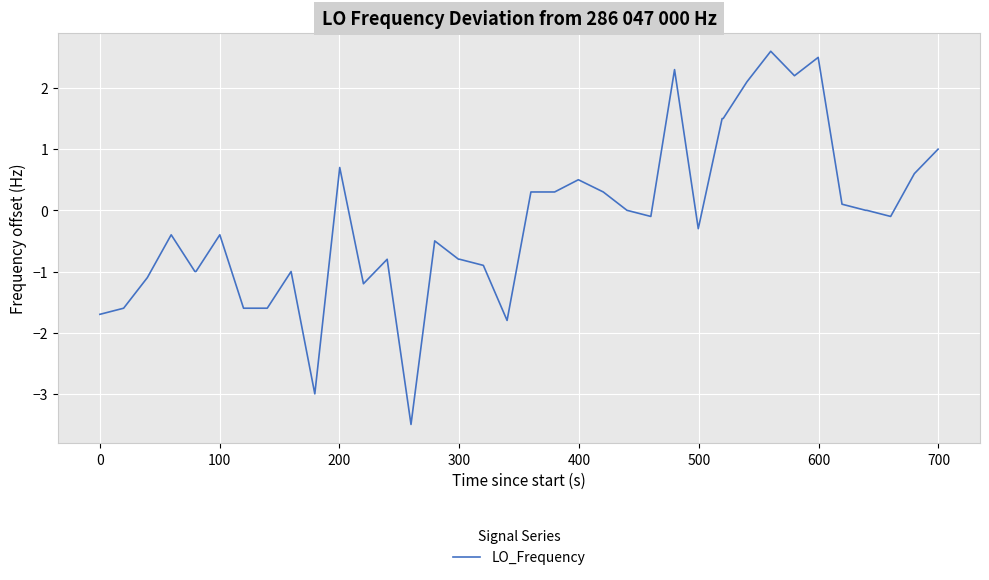

What is the difference between the second highest and minimum values?

6.0